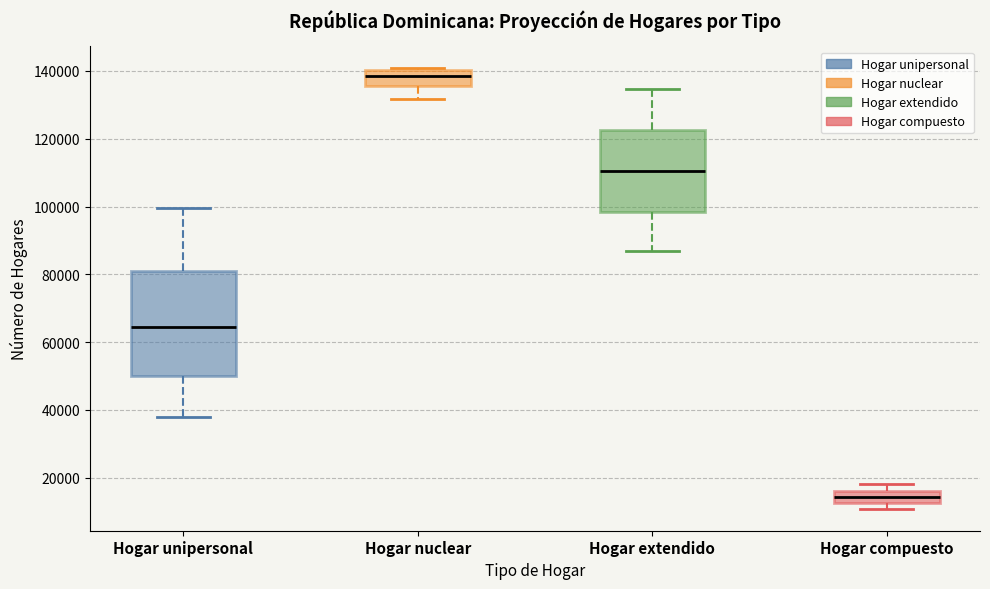

Where does the median line of the box for Hogar extendido sit on the y-axis? The values are not printed on the chart, so give them approximately, as read against the axis.

110000